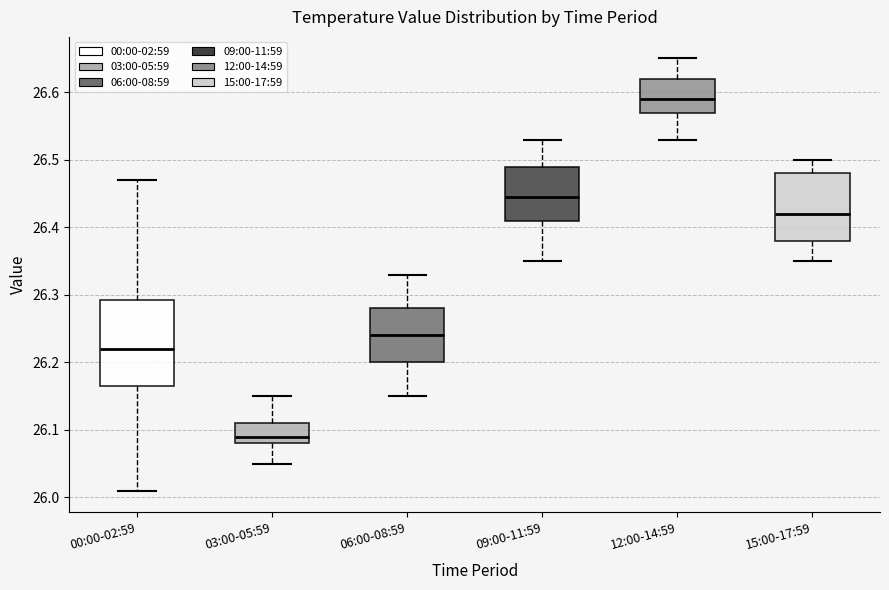

Where does the upper whisker of the box for 12:00-14:59 end on the y-axis? The values are not printed on the chart, so give them approximately, as read against the axis.

26.65